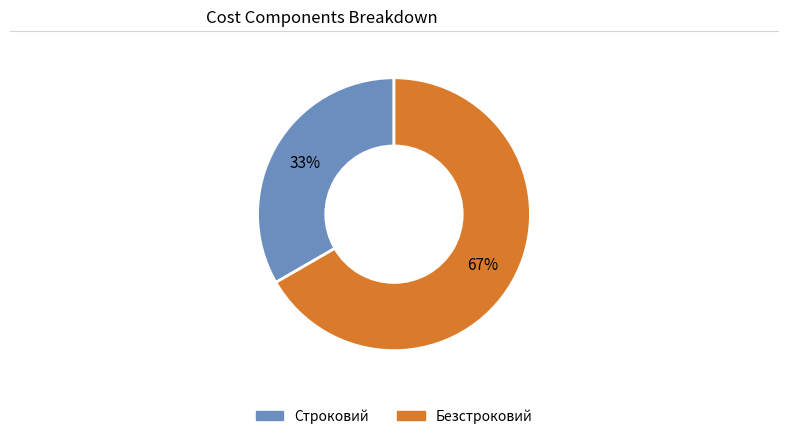

Which category has the biggest portion of the pie?

Безстроковий